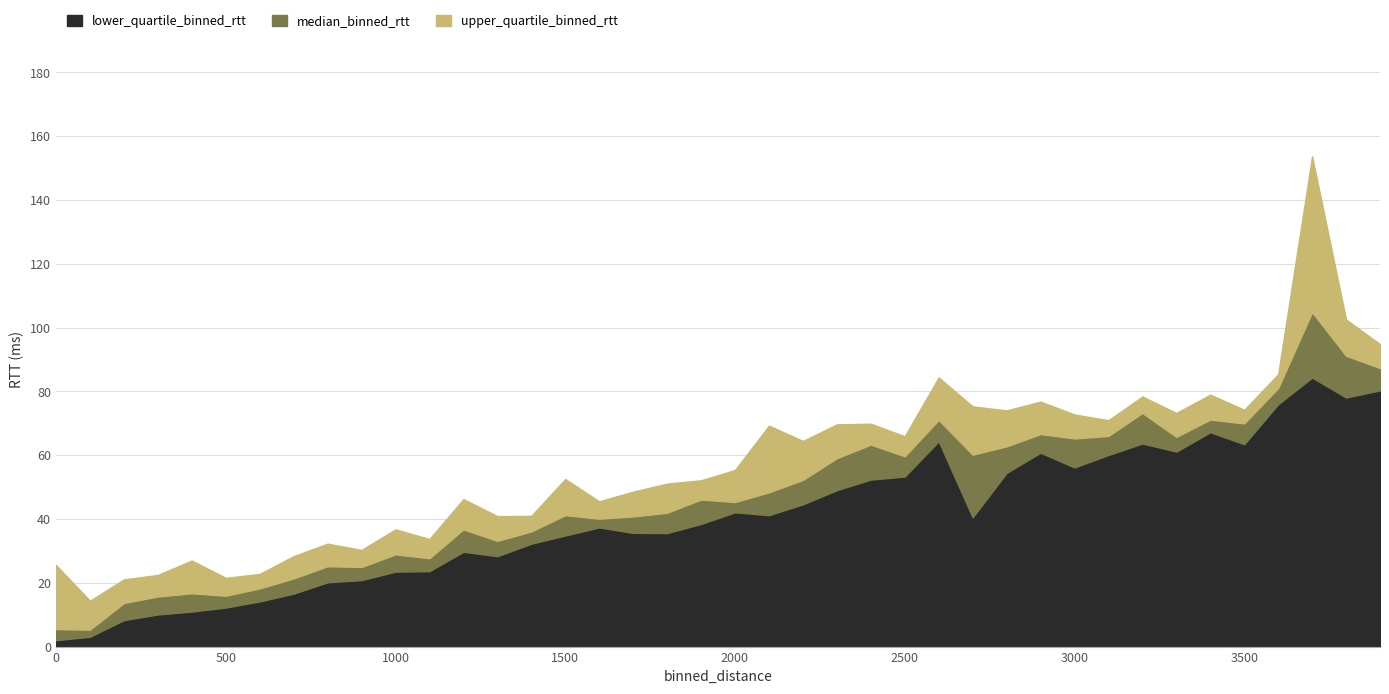

What is the smallest value displayed?

2.0